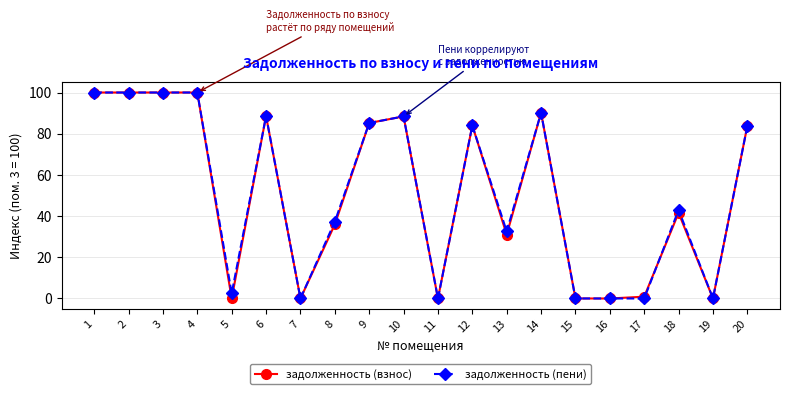

At which label is задолженность (взнос) closest to 50?

18